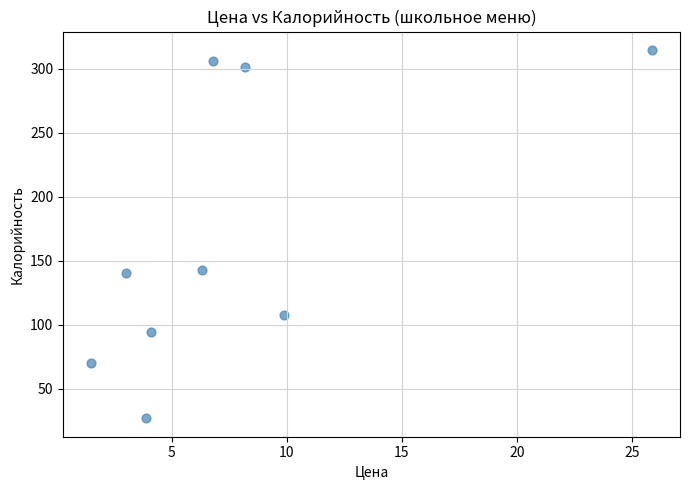

What is the range of Y values (max minus min)?

287.8